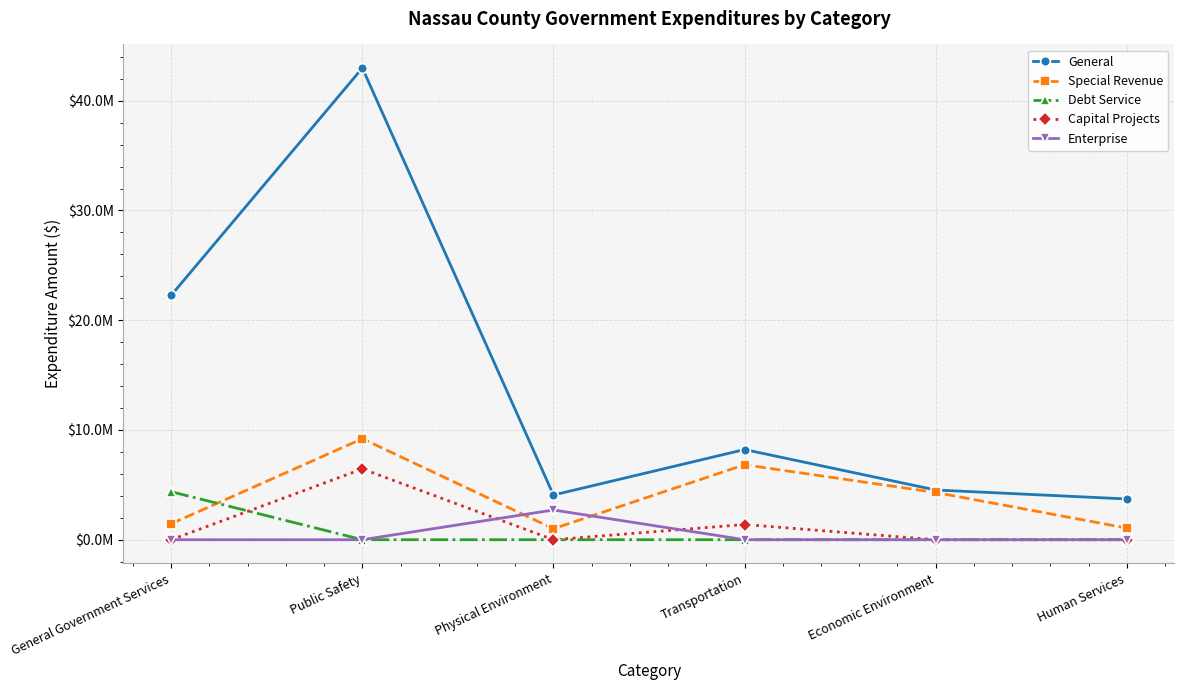

Does the chart have visible grid lines?

Yes